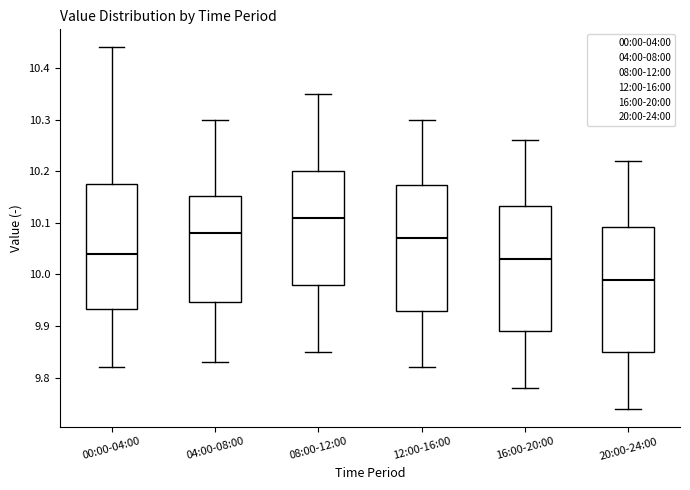

Reading left to right, transcribe this box plot: for each box, give where its median line is, the range the box spans, and where its two whiskers end, as read against the y-axis. The values are not printed on the chart, so give them approximately, as read against the axis.

00:00-04:00: median 10.04, box 9.93 to 10.18, whiskers 9.82 to 10.44
04:00-08:00: median 10.08, box 9.95 to 10.15, whiskers 9.83 to 10.30
08:00-12:00: median 10.11, box 9.98 to 10.20, whiskers 9.85 to 10.35
12:00-16:00: median 10.07, box 9.93 to 10.17, whiskers 9.82 to 10.30
16:00-20:00: median 10.03, box 9.89 to 10.13, whiskers 9.78 to 10.26
20:00-24:00: median 9.99, box 9.85 to 10.09, whiskers 9.74 to 10.22